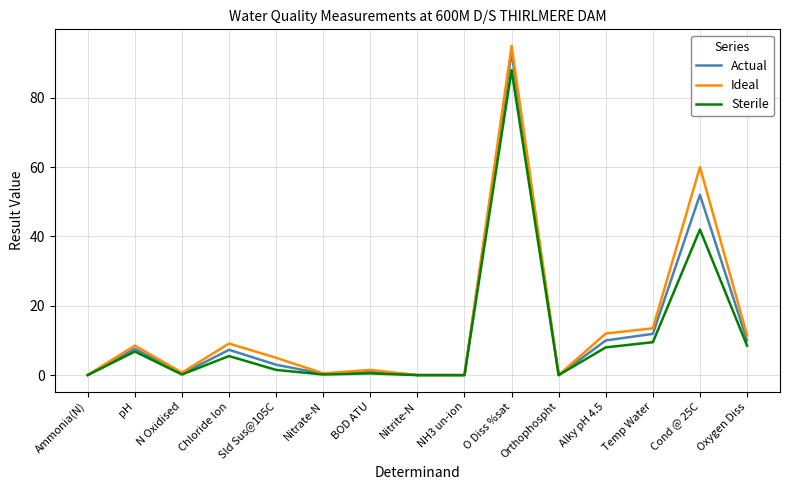

At which category is the sum across all series the highest?

O Diss %sat